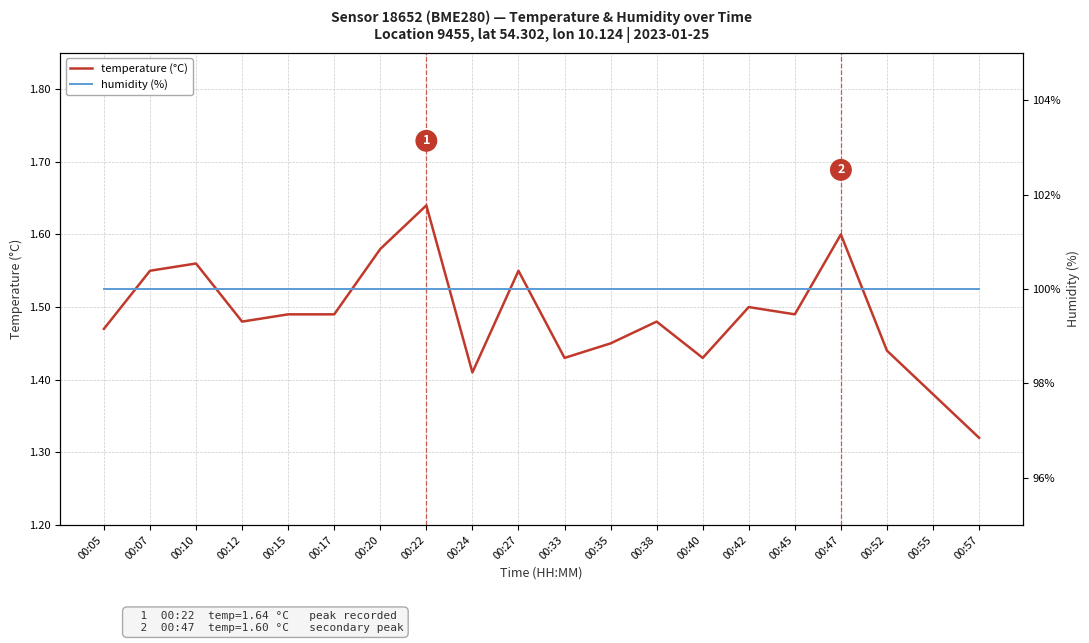

What is the total value across all series at 00:38?

101.5